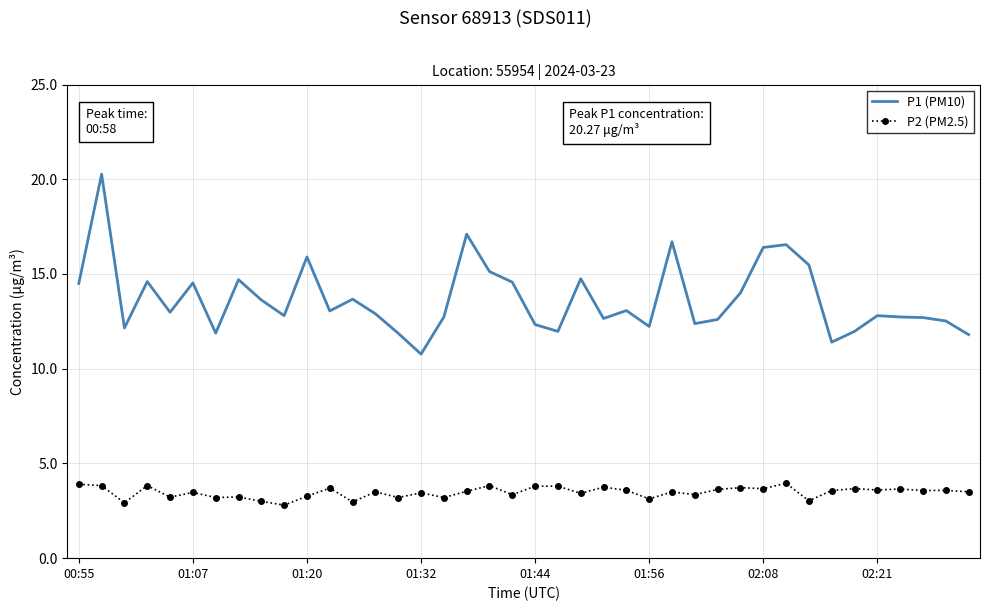

Which series has the largest total across all categories?

P1 (PM10)